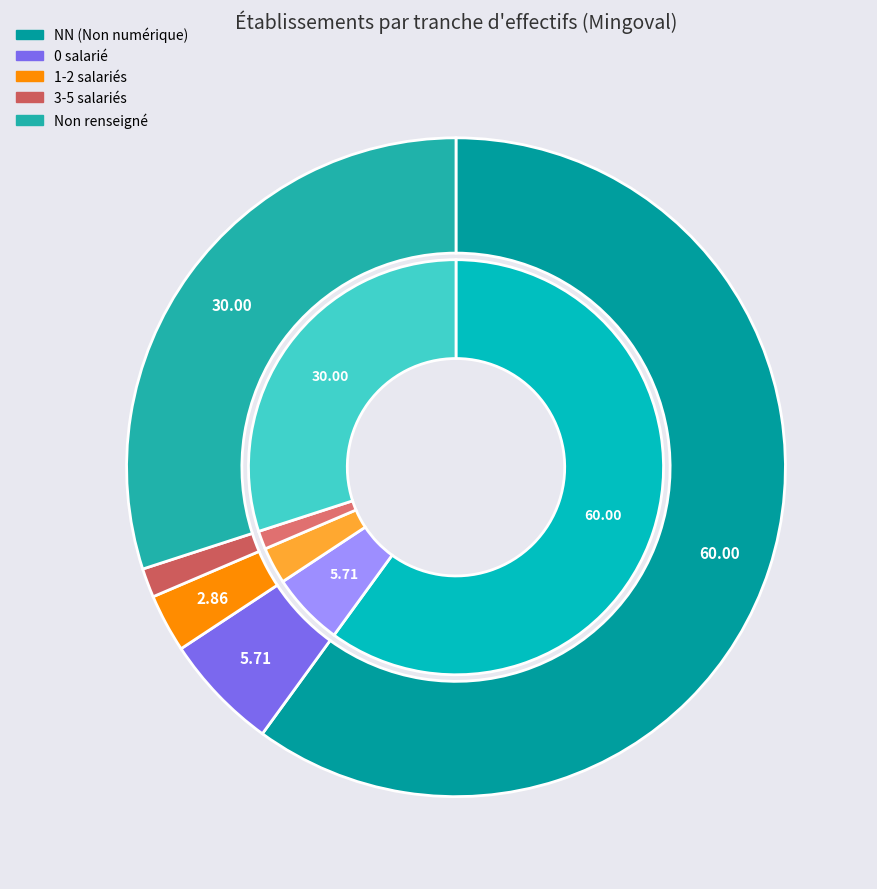

Which slice is the largest?

NN